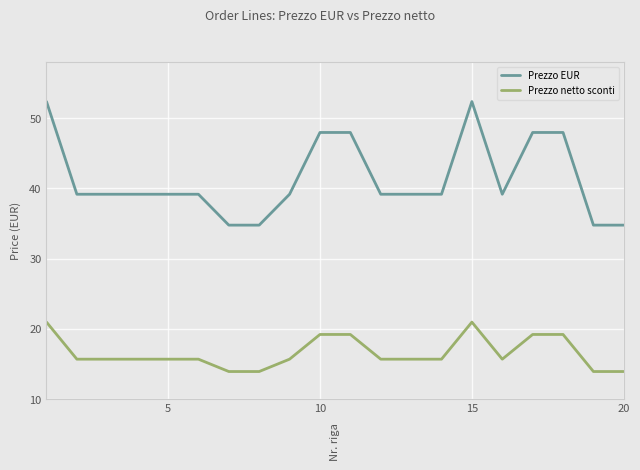

List the series in order of their peak value, lowest first.

Prezzo netto sconti, Prezzo EUR